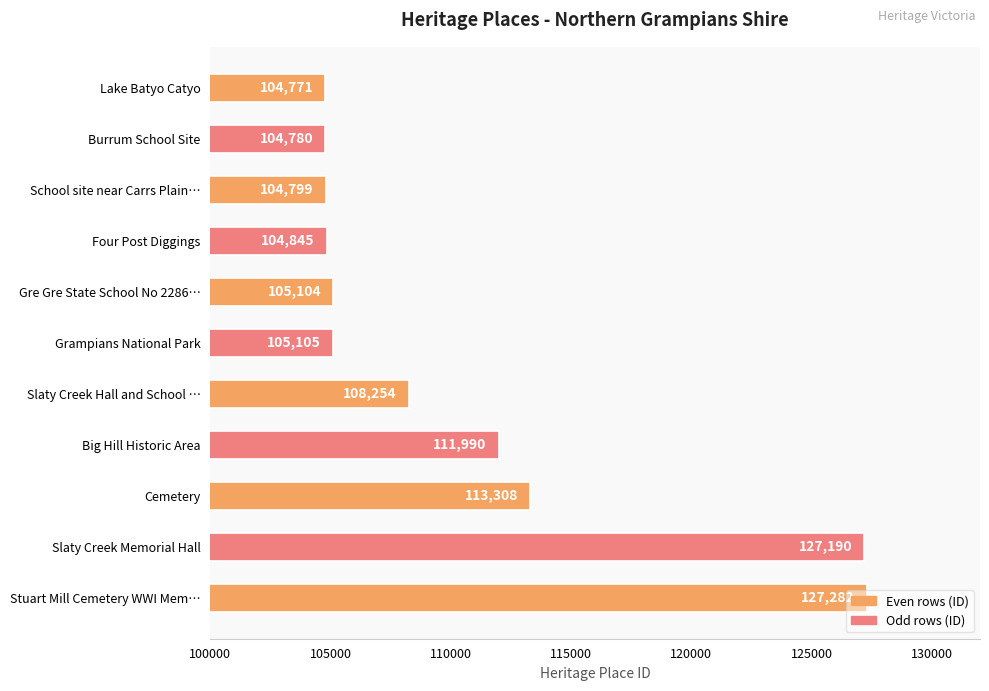

How many bars are there in total?

11